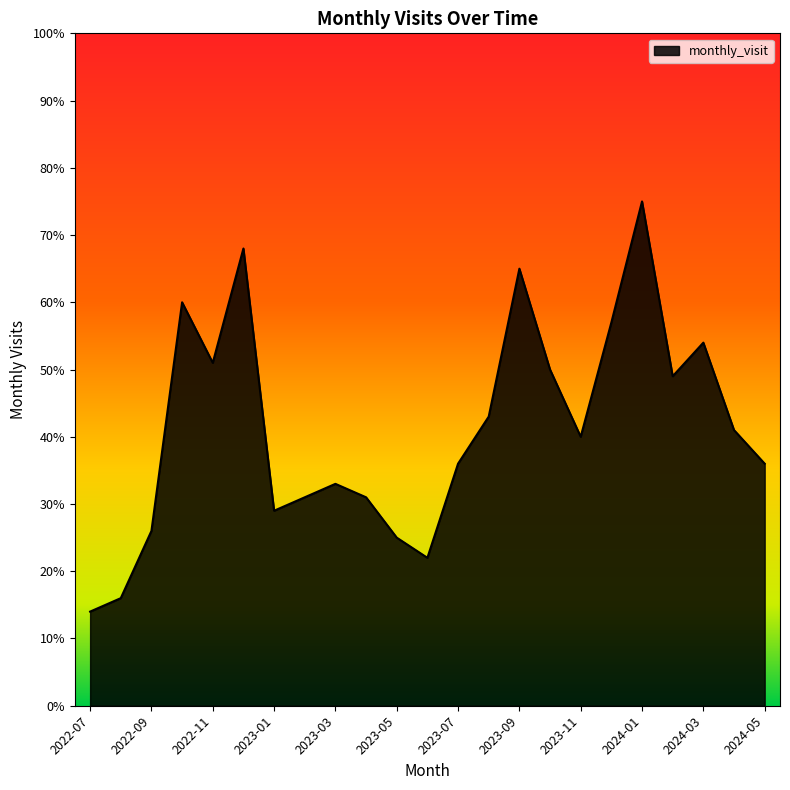

What is the sum of all values?

952.0